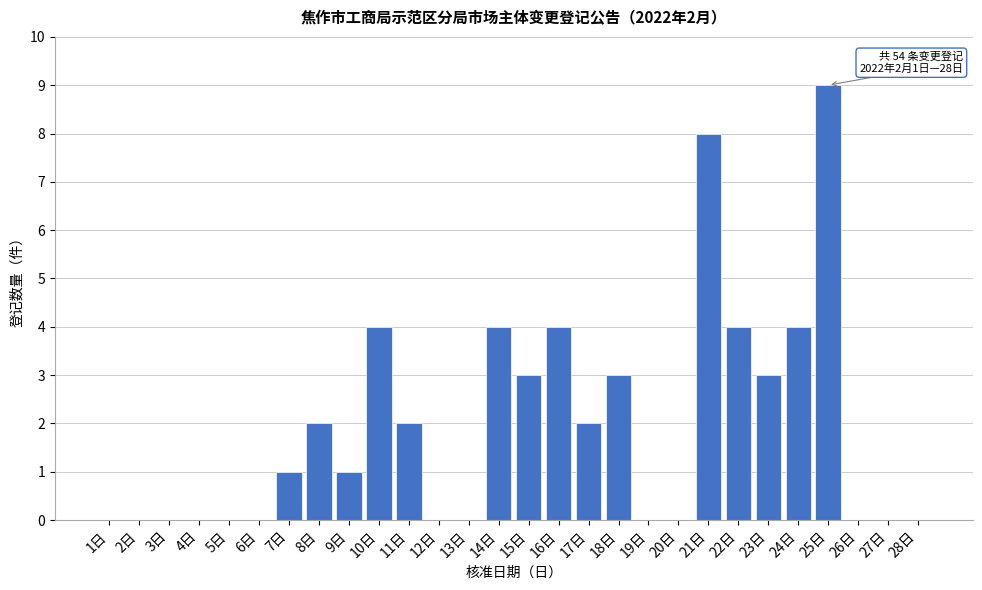

Reading left to right, transcribe all the data shown in this chart.

1日=0	2日=0	3日=0	4日=0	5日=0	6日=0	7日=1	8日=2	9日=1	10日=4	11日=2	12日=0	13日=0	14日=4	15日=3	16日=4	17日=2	18日=3	19日=0	20日=0	21日=8	22日=4	23日=3	24日=4	25日=9	26日=0	27日=0	28日=0